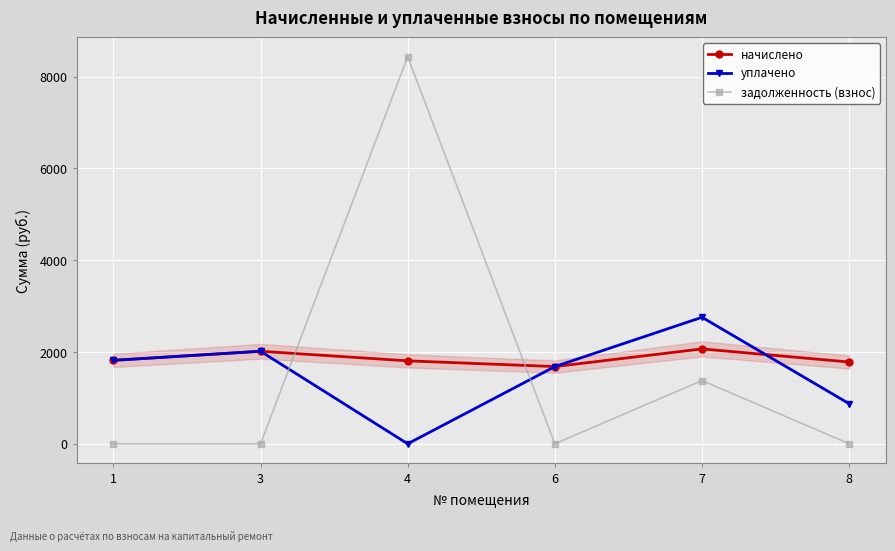

Rank the categories by уплачено value from highest to lowest.

7, 3, 1, 6, 8, 4